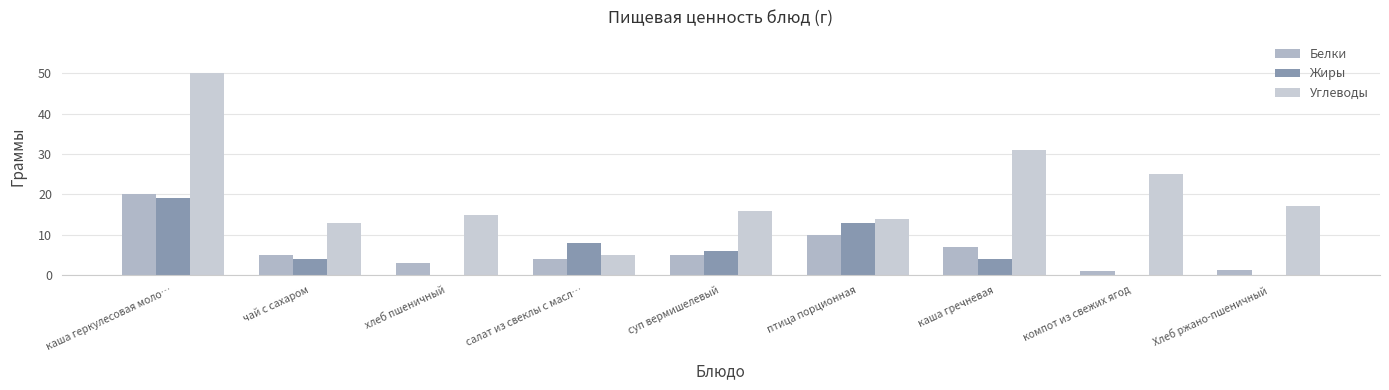

The value of Белки at каша геркулесовая моло… is 20.0. True or false?

True